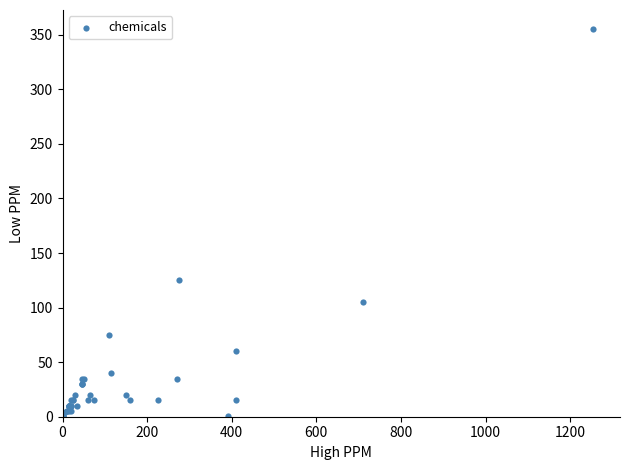

What Y value in the scatter plot is closest to 178?

125